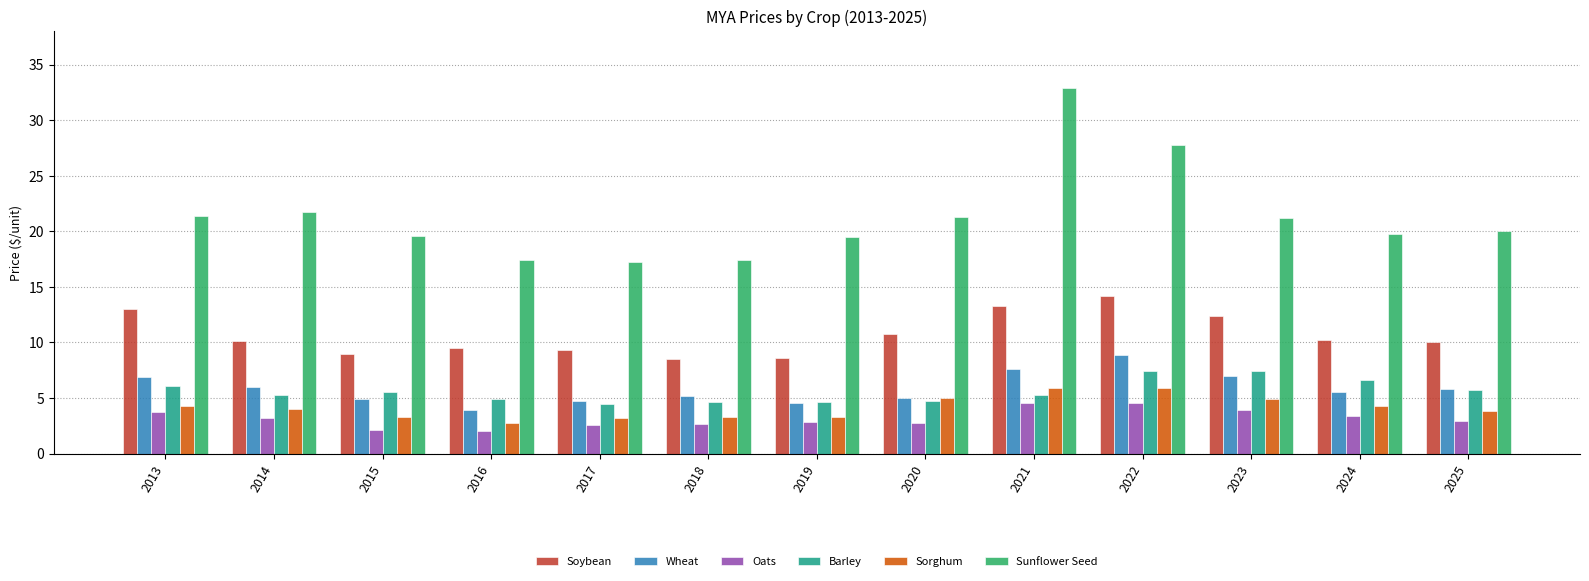

Which series has the largest total across all categories?

Sunflower Seed